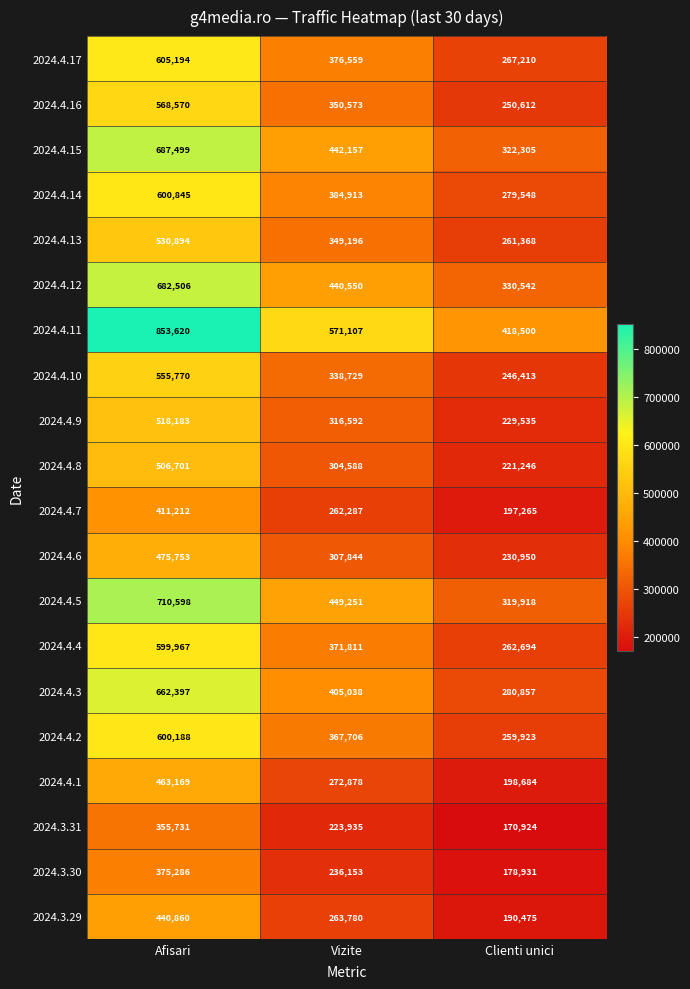

Rank the categories by 2024.4.9 value from highest to lowest.

Afisari, Vizite, Clienti unici